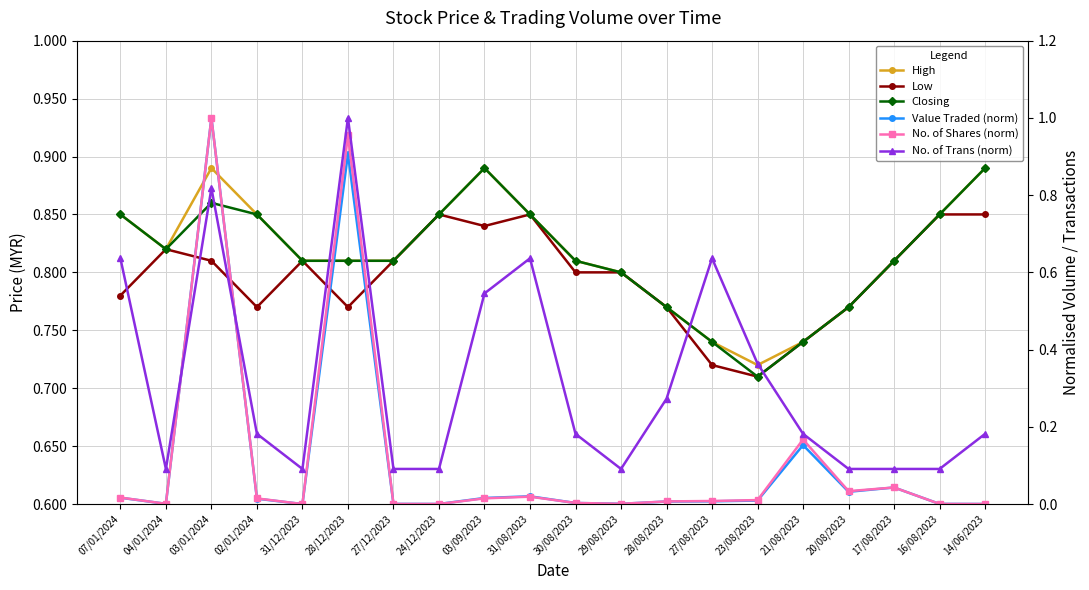

True or false: High and Closing cross at least once.

False